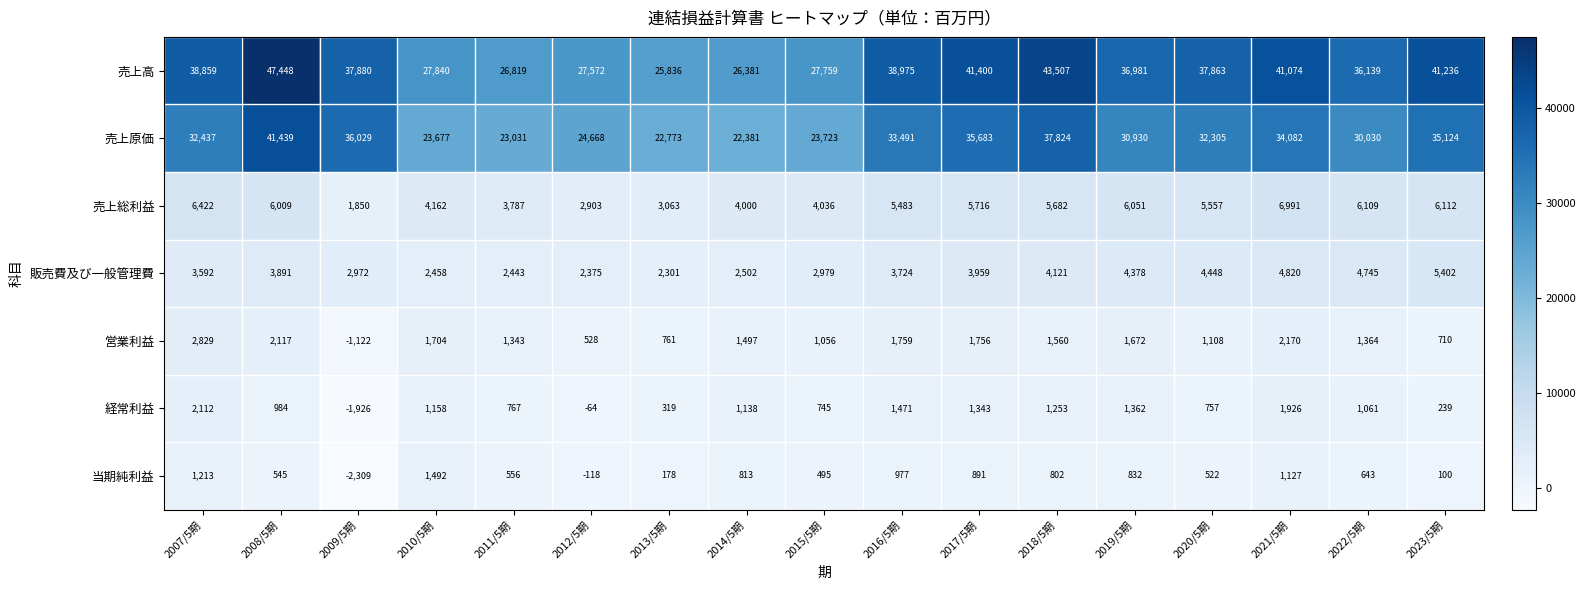

How many distinct data groups are displayed?

7